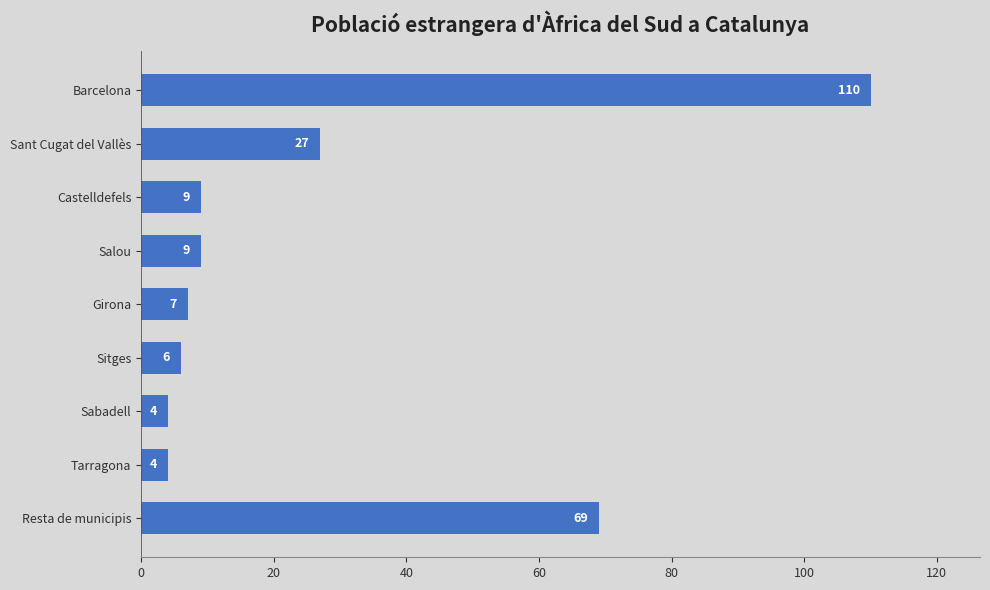

The chart shows a value of 69 at Resta de municipis. True or false?

True